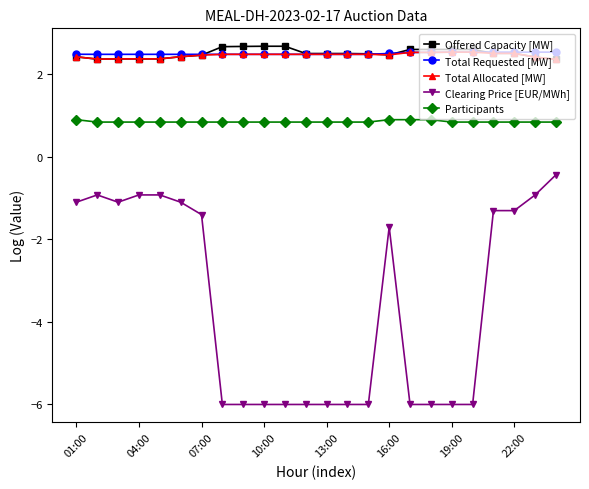

Does the chart display data point markers on the line(s)?

Yes